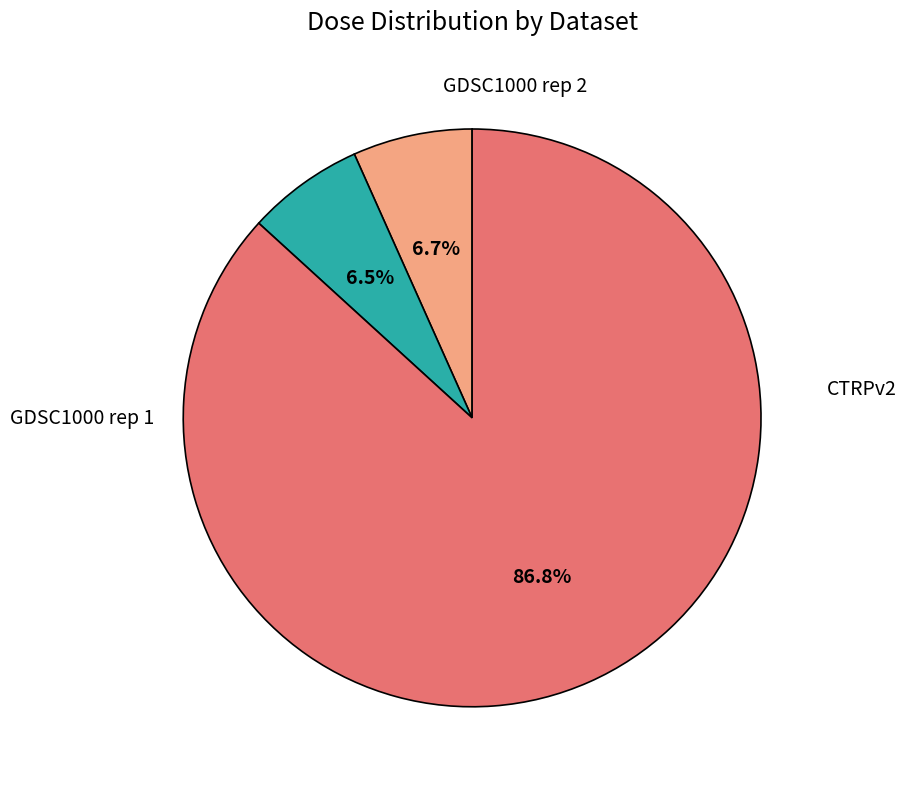

Is there a majority slice in this chart?

Yes